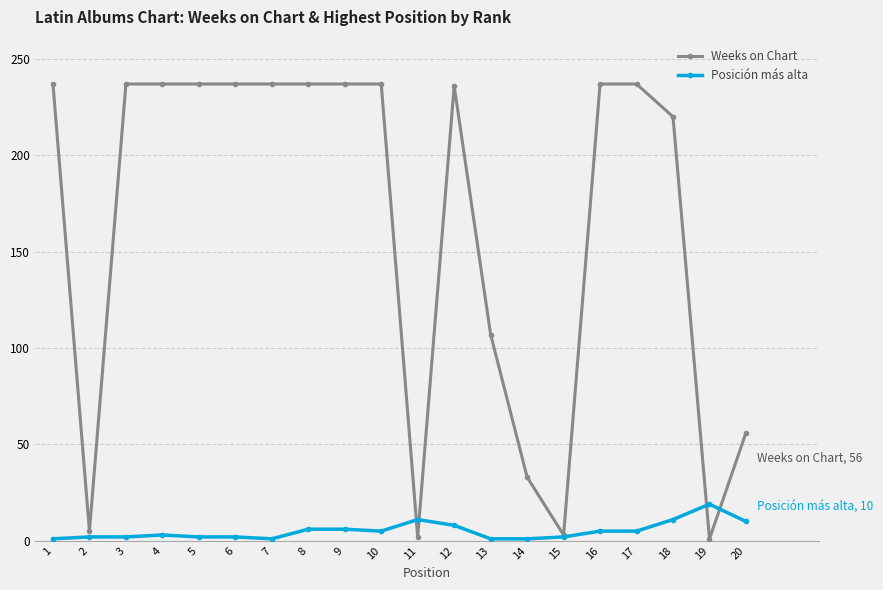

Rank the series by their average value, from highest to lowest.

Weeks on Chart, Posición más alta